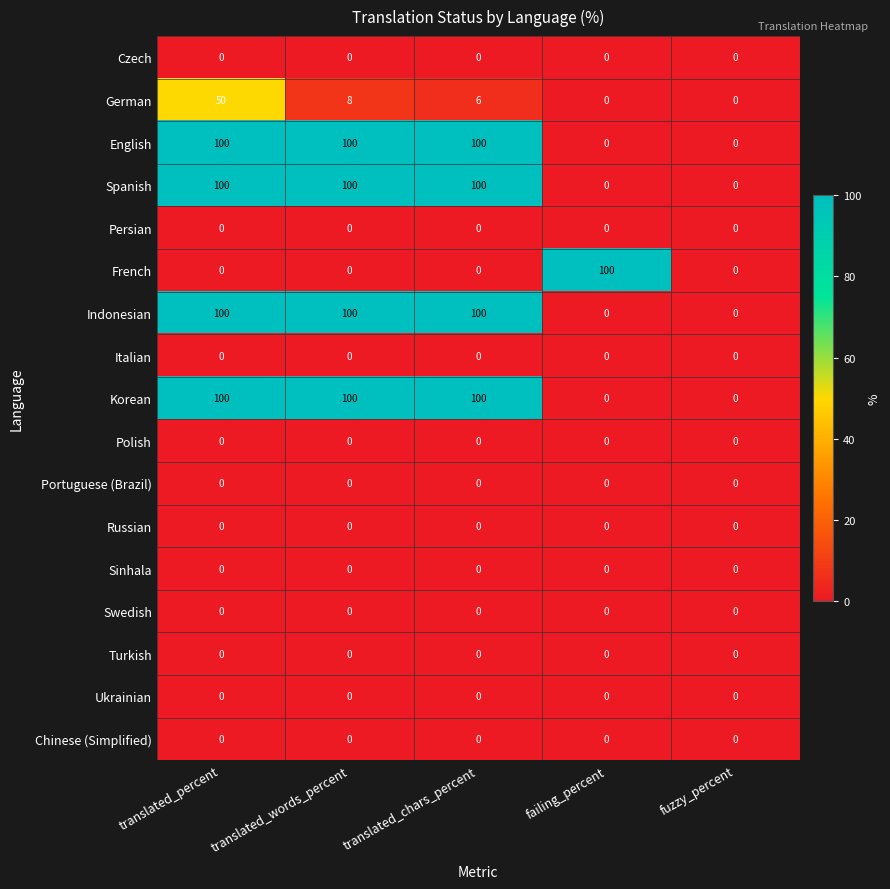

What is the total value across all series at failing_percent?

100